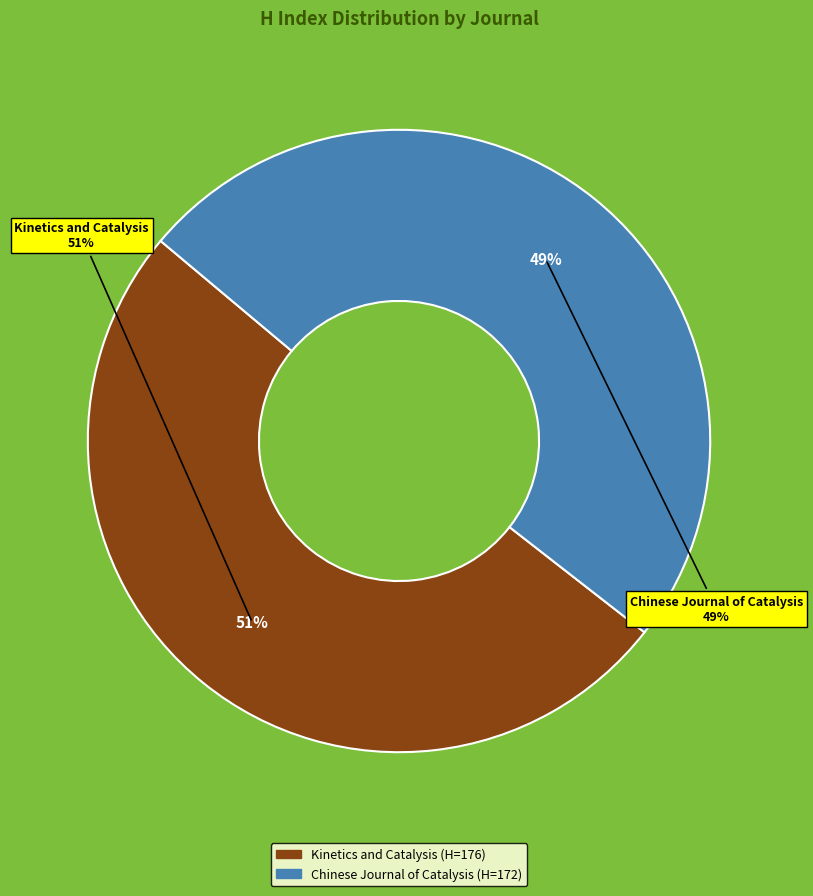

How many slices are in this pie chart?

2